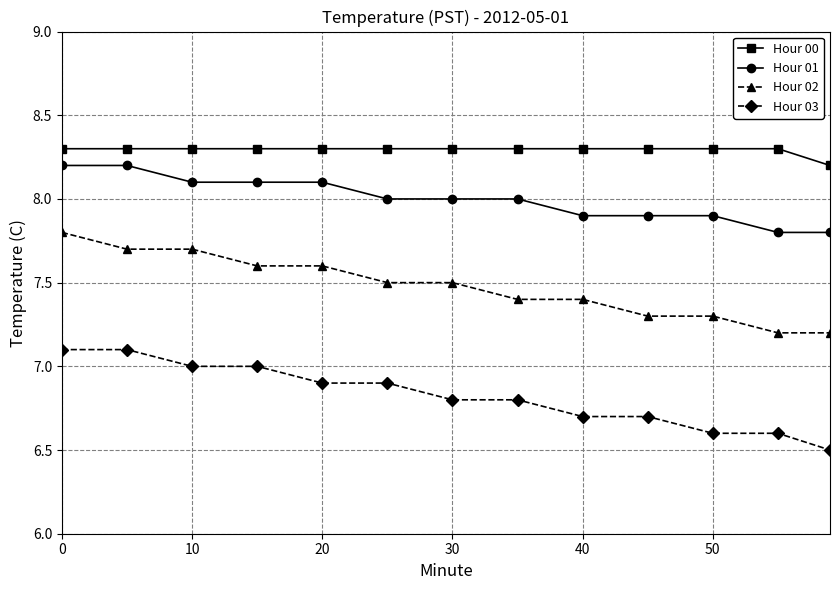

True or false: Hour 00 and Hour 02 intersect in this chart.

False